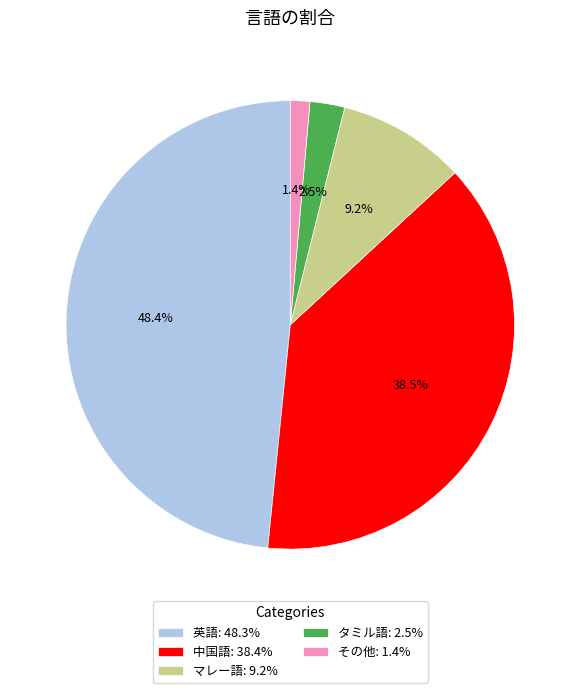

Rank the categories by value from lowest to highest.

その他, タミル語, マレー語, 中国語, 英語